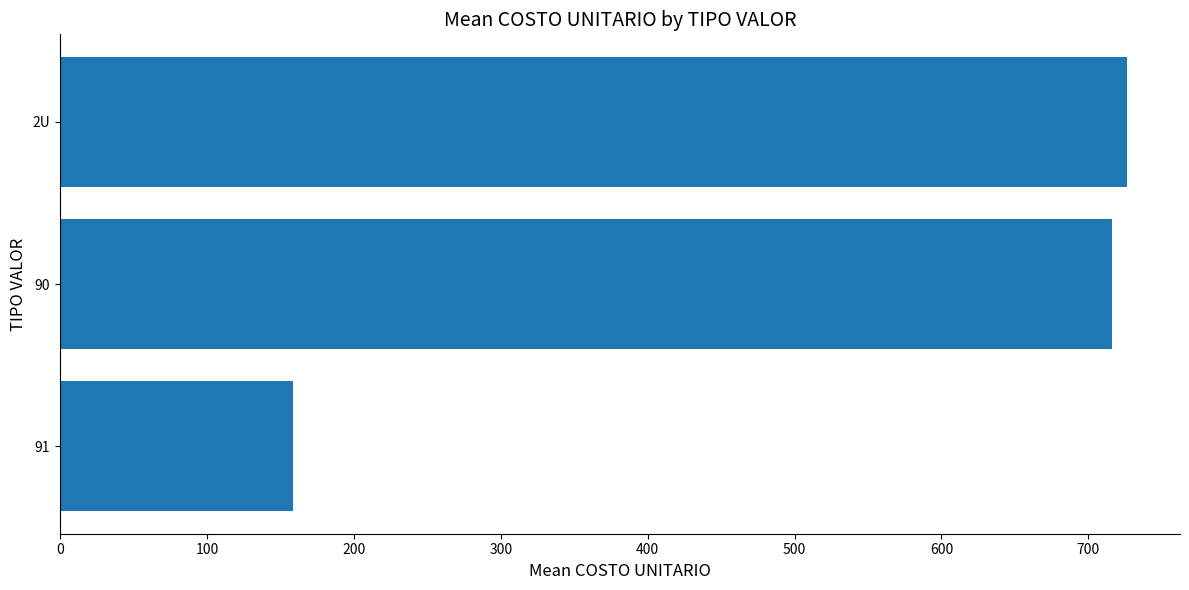

What is the approximate value at 90?

716.4